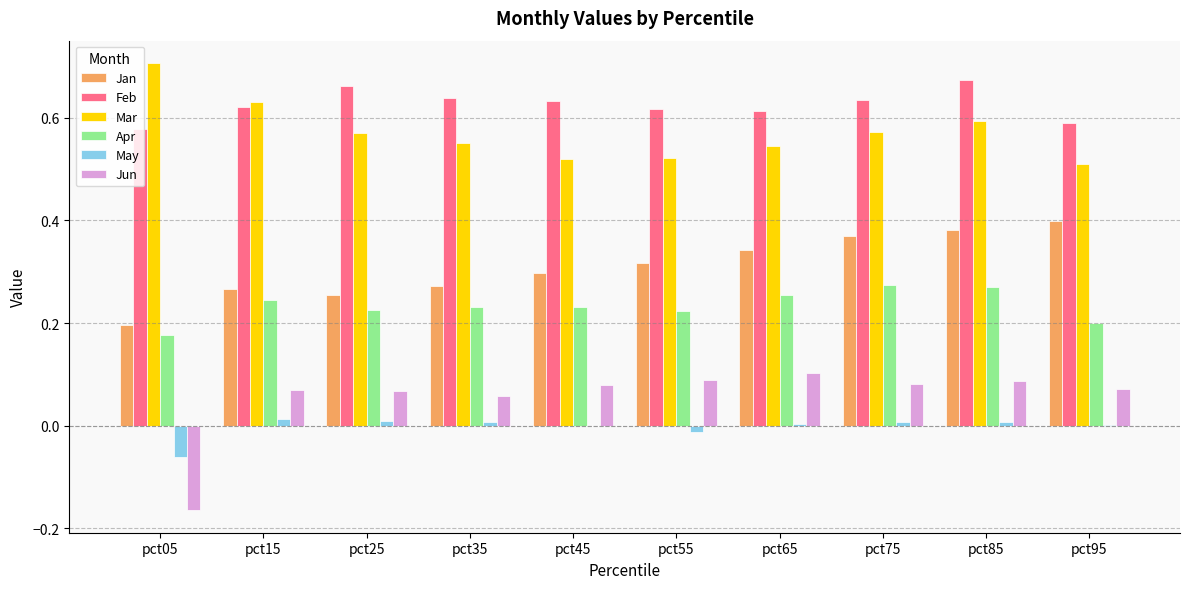

True or false: Feb has a value of 0.6 at pct15.

True